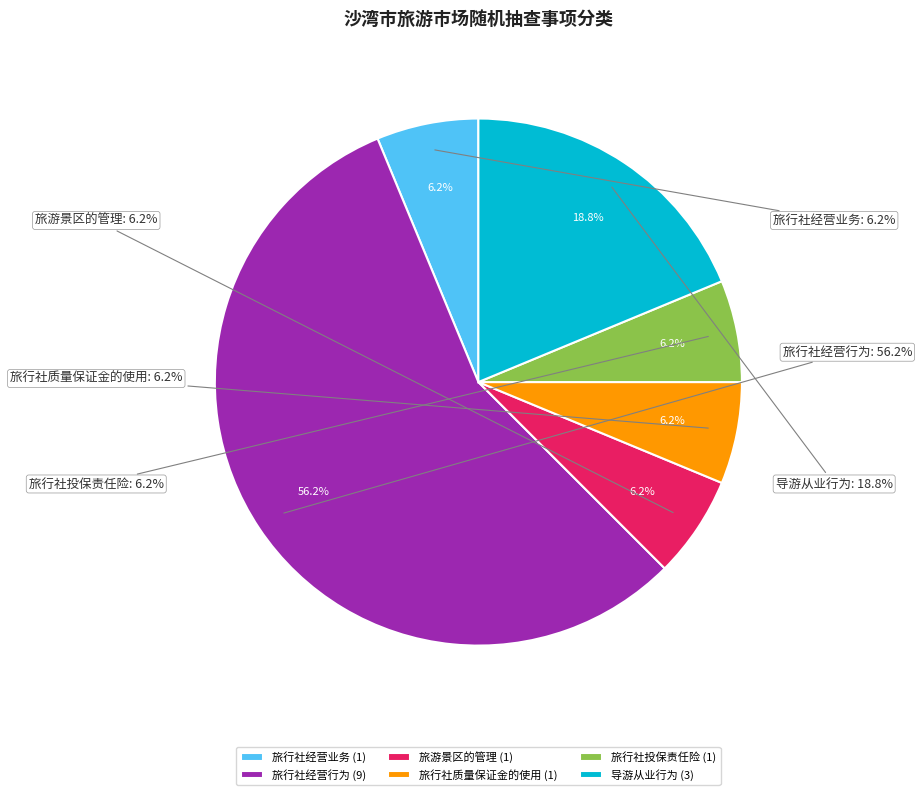

What is the largest slice in the pie chart?

旅行社经营行为